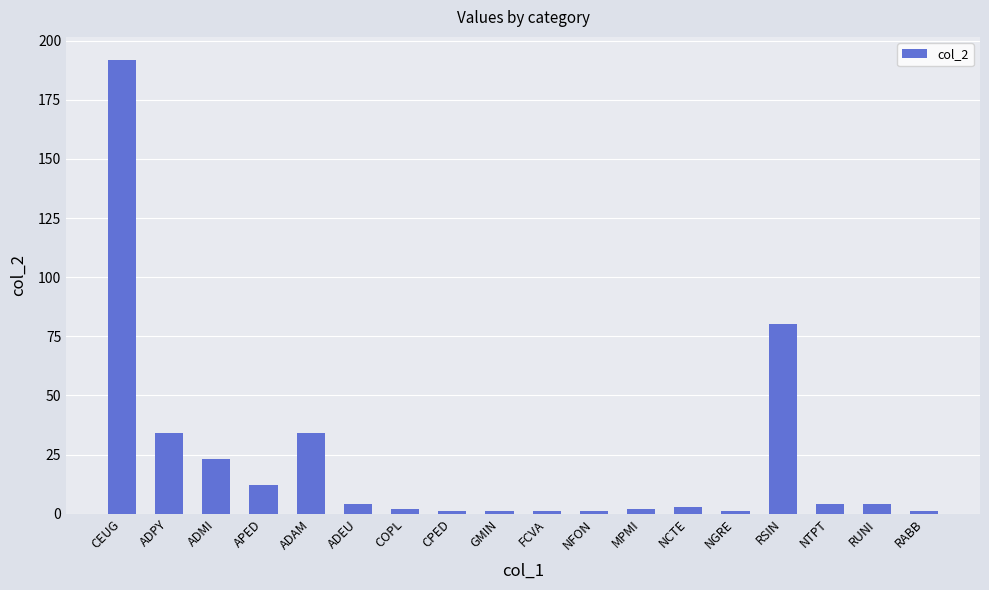

What is the average value?

22